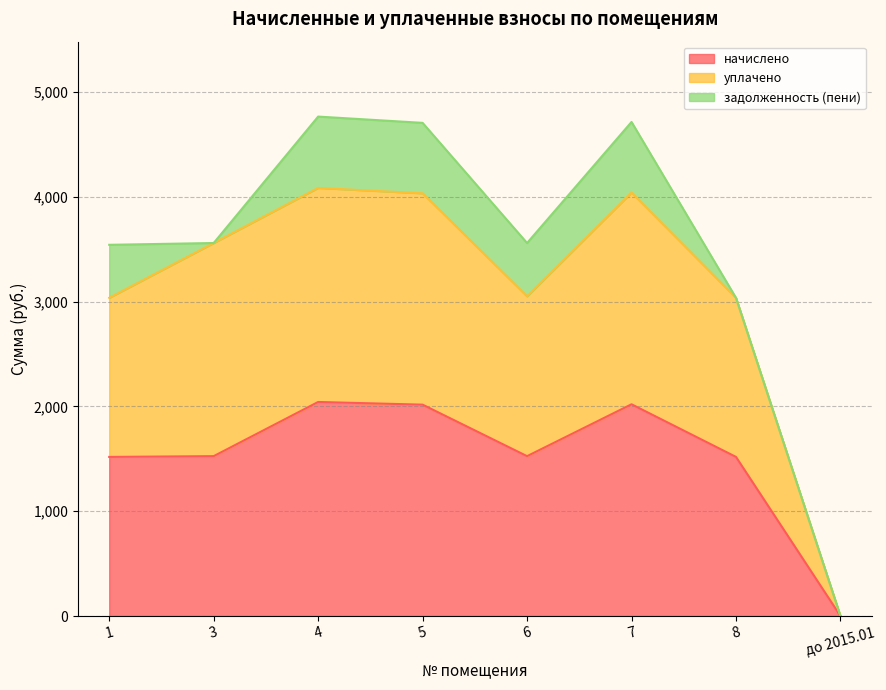

What is the highest value of the начислено series?

2042.0